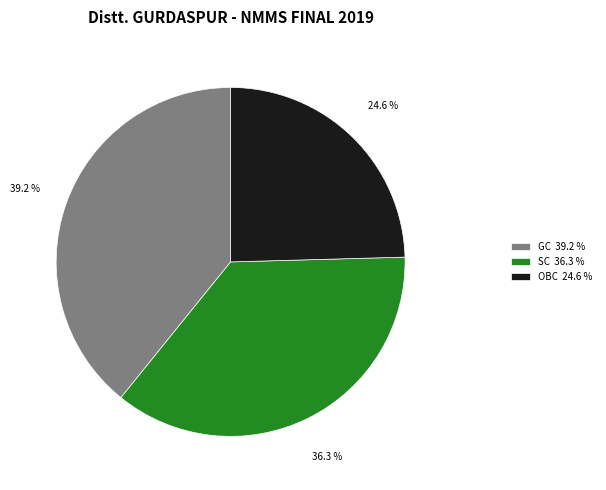

To the nearest percent, what is the difference between the SC and GC slice percentages?

3%